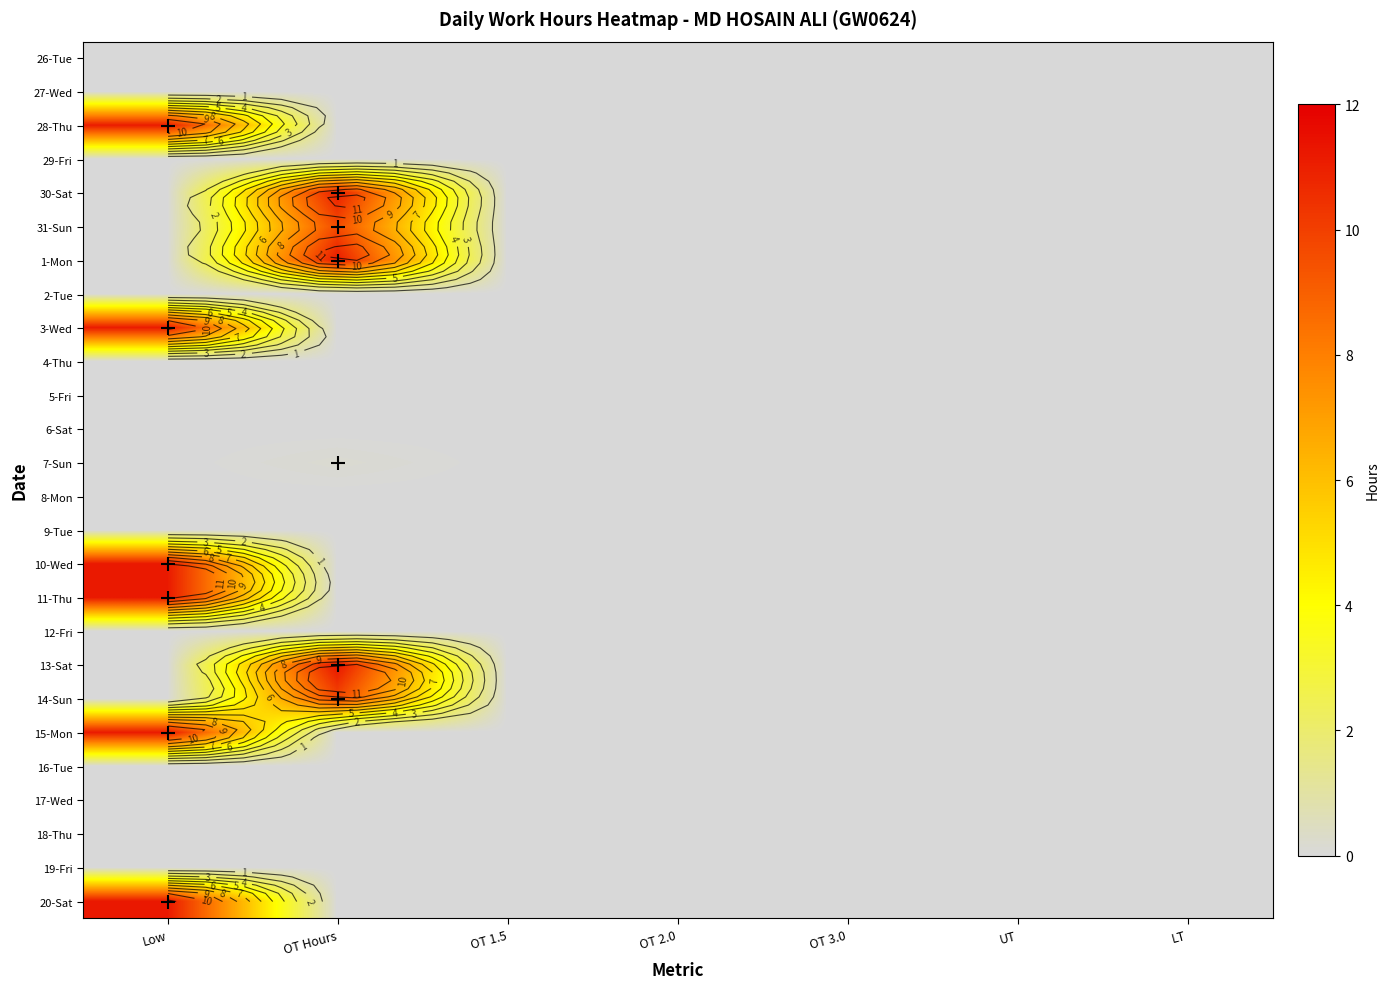

The value of 3-Wed at OT 1.5 is -6.8. True or false?

False